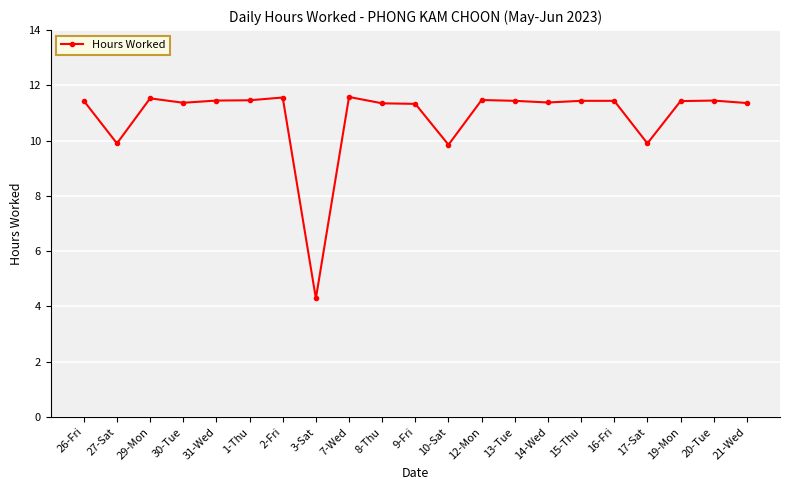

What is the label of the 1st point from the right?

21-Wed